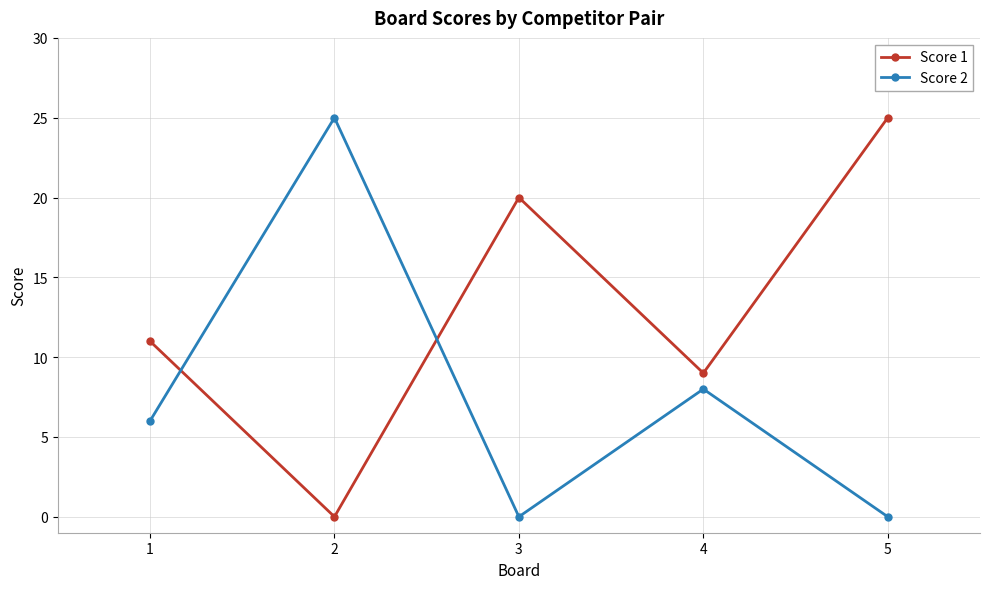

After their last crossing, which series has the higher values: Score 1 or Score 2?

Score 1